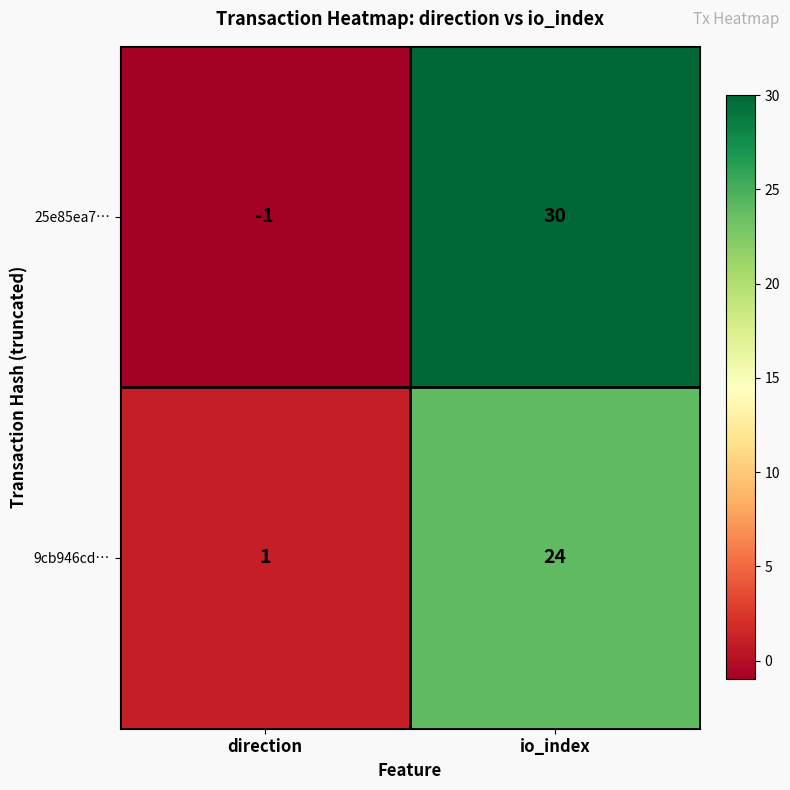

Rank the series by their maximum value, from highest to lowest.

25e85ea7…, 9cb946cd…